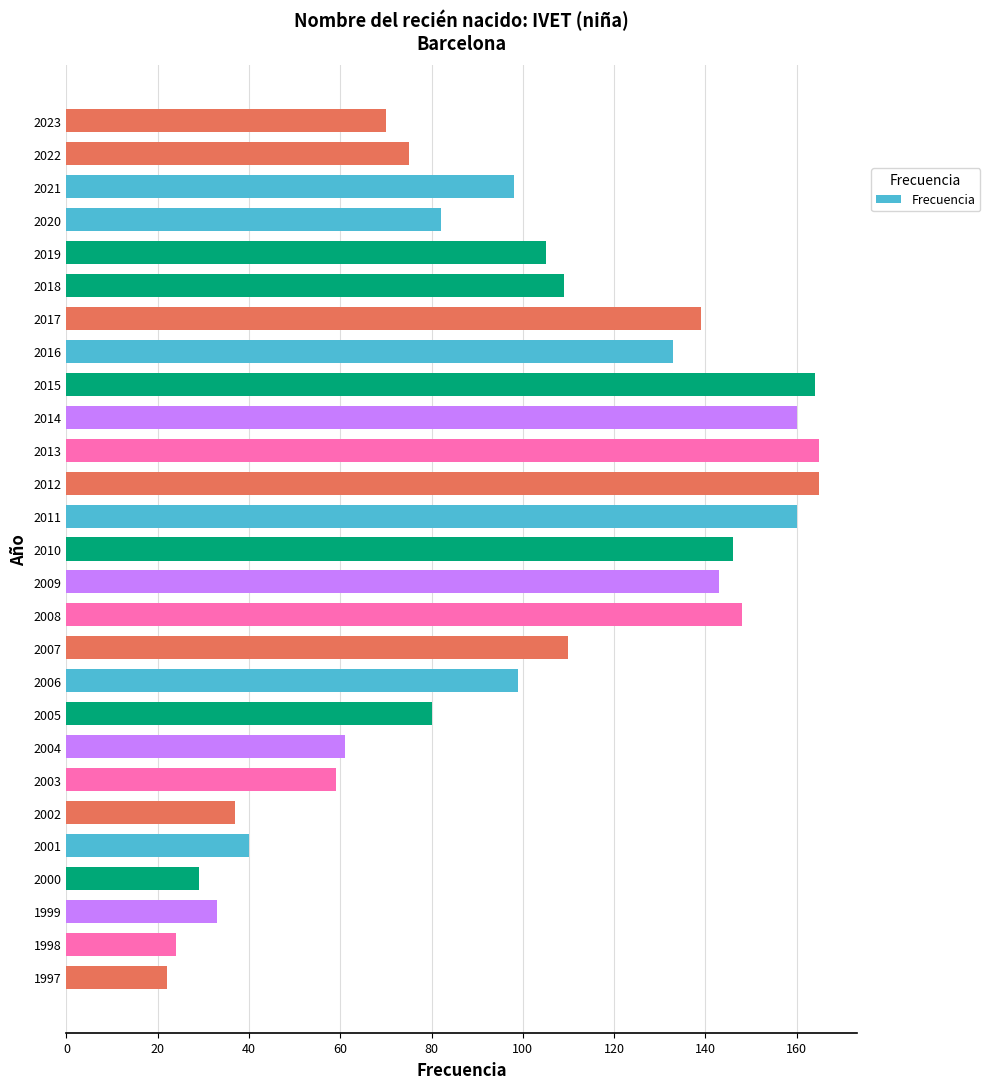

Reading bottom to top, extract all data points from this chart.

1997=22	1998=24	1999=33	2000=29	2001=40	2002=37	2003=59	2004=61	2005=80	2006=99	2007=110	2008=148	2009=143	2010=146	2011=160	2012=165	2013=165	2014=160	2015=164	2016=133	2017=139	2018=109	2019=105	2020=82	2021=98	2022=75	2023=70